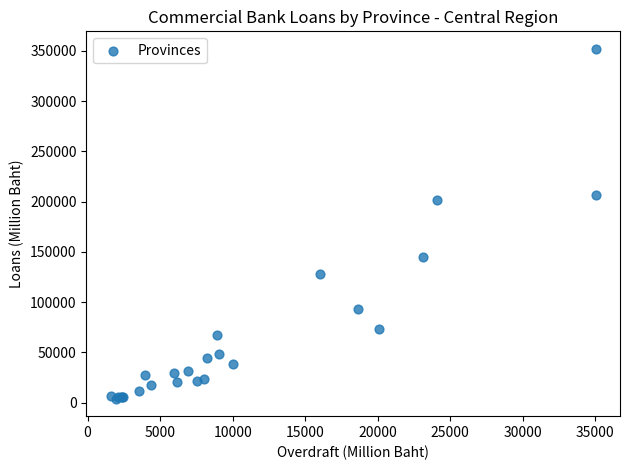

What Y value in the scatter plot is closest to 177910?

201276